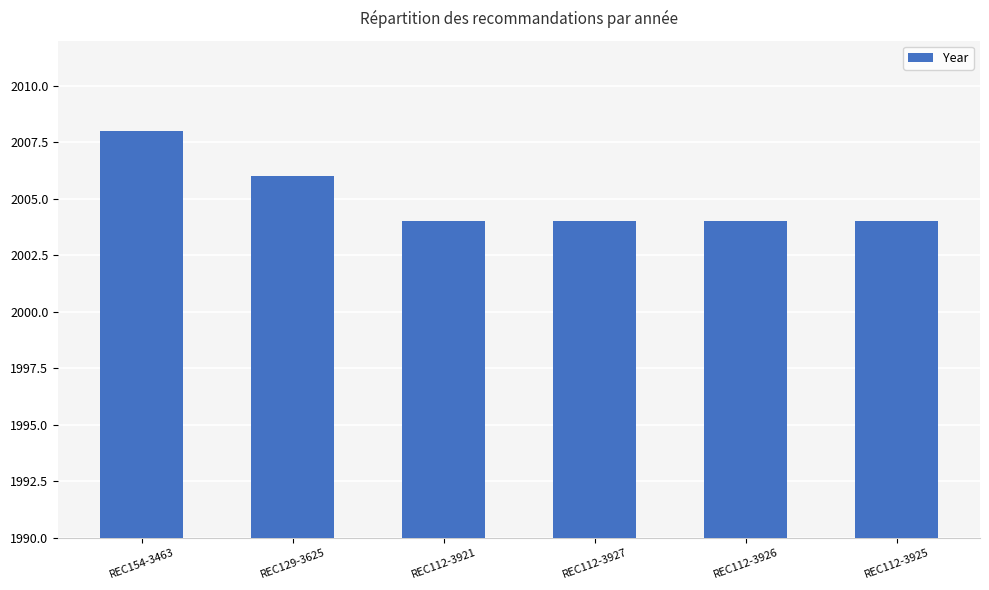

Reading left to right, what are all the values shown in this chart?

REC154-3463=2008	REC129-3625=2006	REC112-3921=2004	REC112-3927=2004	REC112-3926=2004	REC112-3925=2004